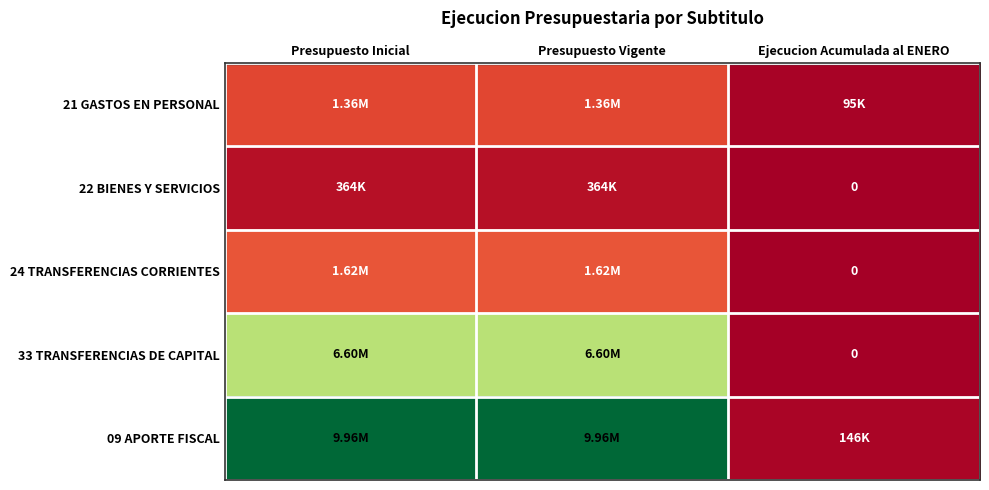

True or false: 09 APORTE FISCAL has a value of 0.0 at Ejecucion Acumulada al ENERO.

False